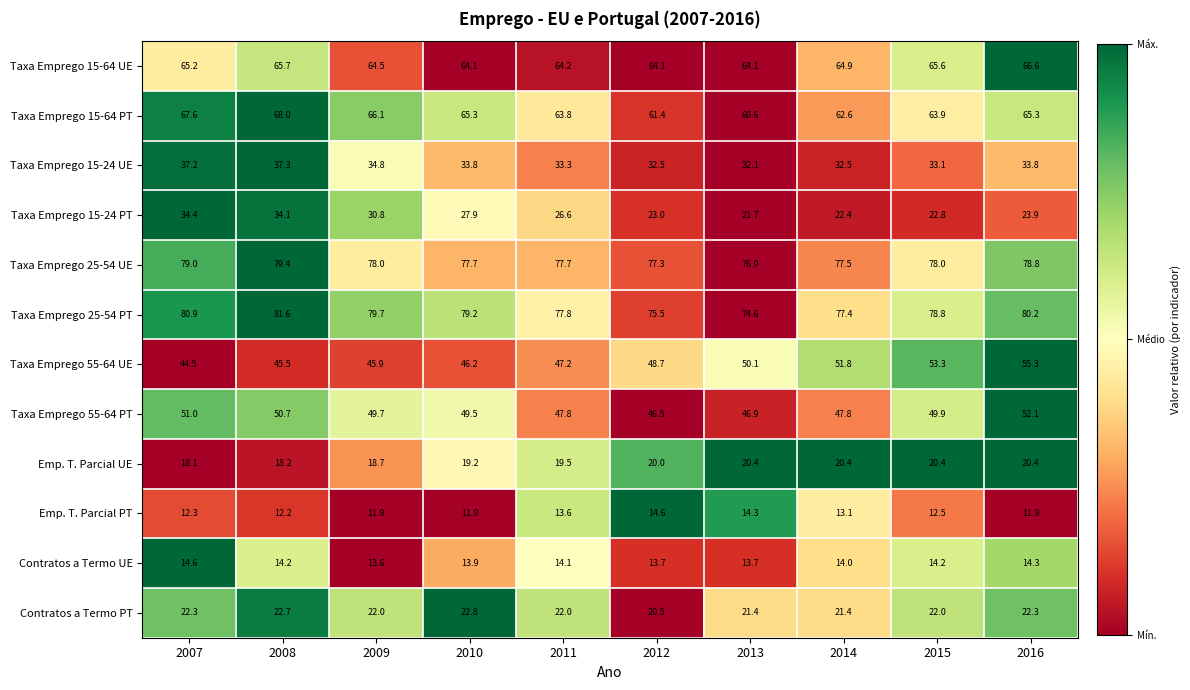

Which label corresponds to the largest value in the chart?

2008